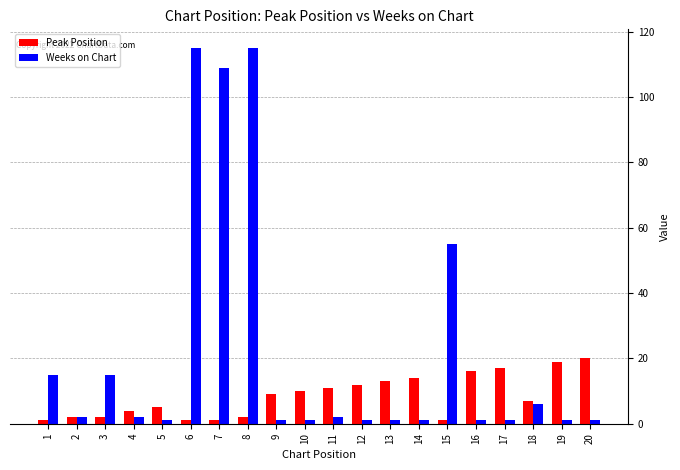

True or false: Peak Position has a value of 1 at 6.

True